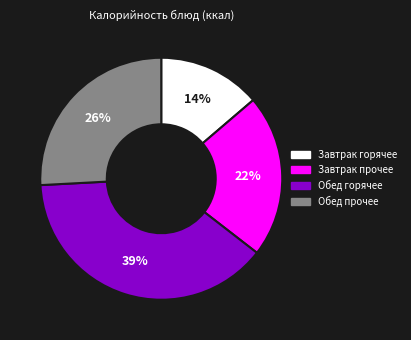

Rank the categories by value from lowest to highest.

Завтрак горячее, Завтрак прочее, Обед прочее, Обед горячее